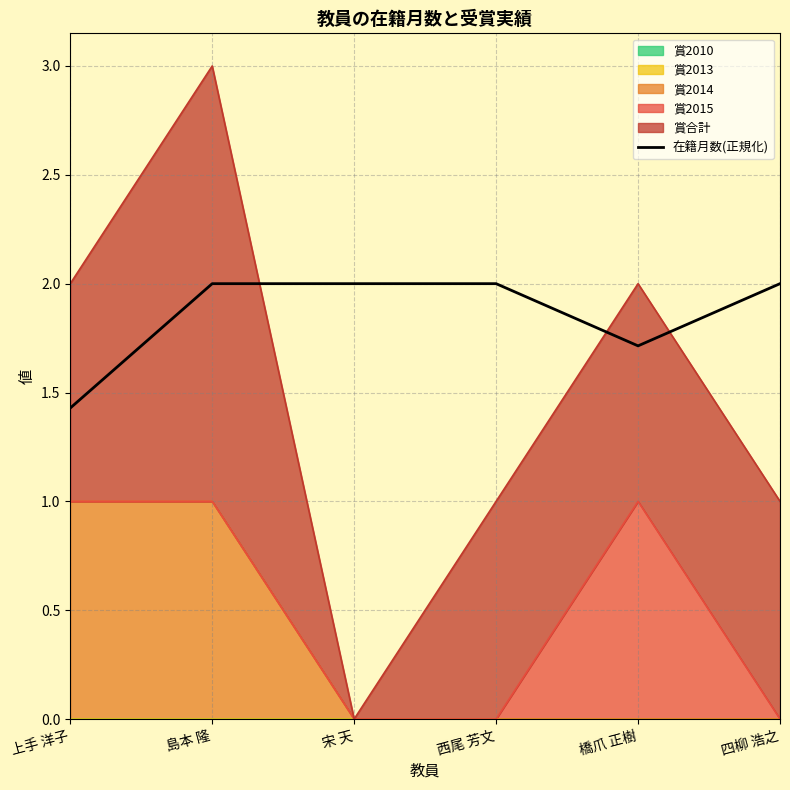

The value at 西尾 芳文 is 3.2. True or false?

False